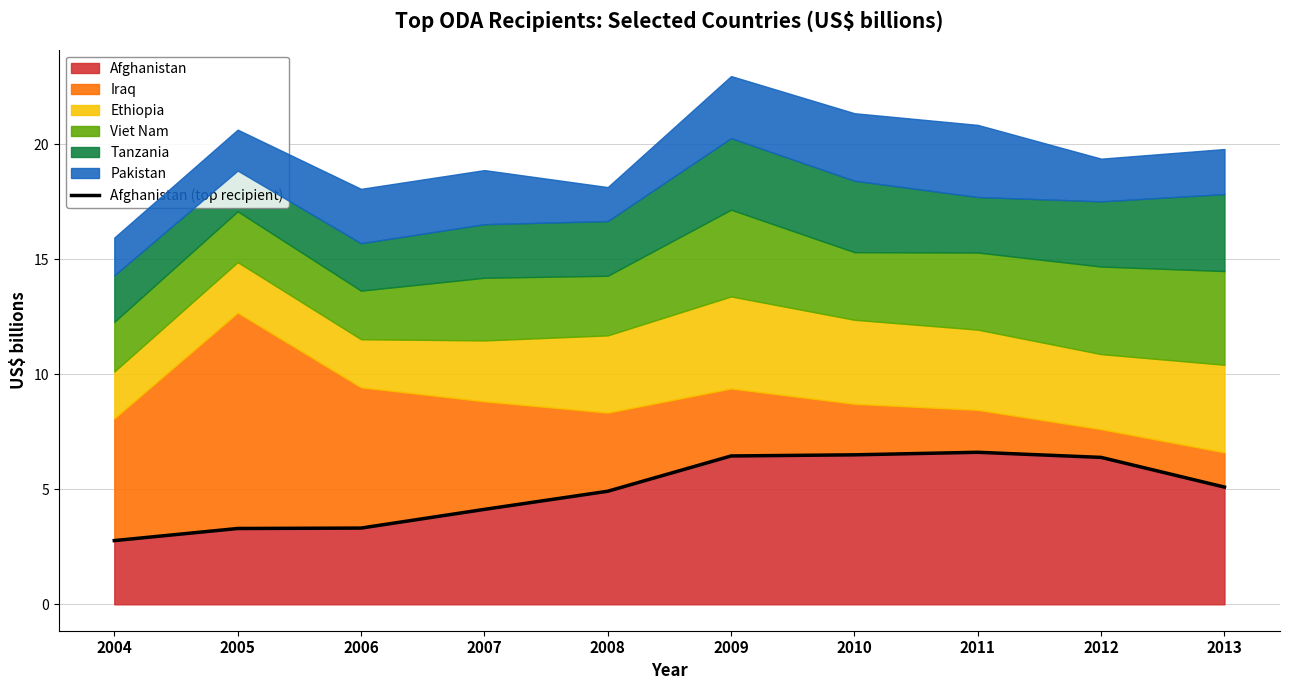

The value of Afghanistan at 2005 is 1.3. True or false?

False